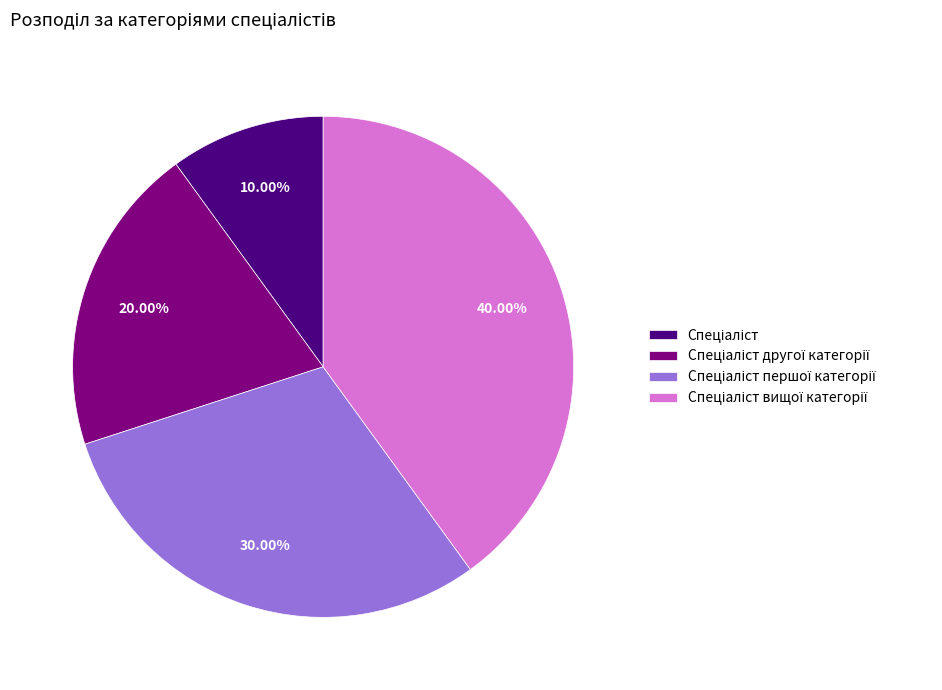

Is there a majority slice in this chart?

No